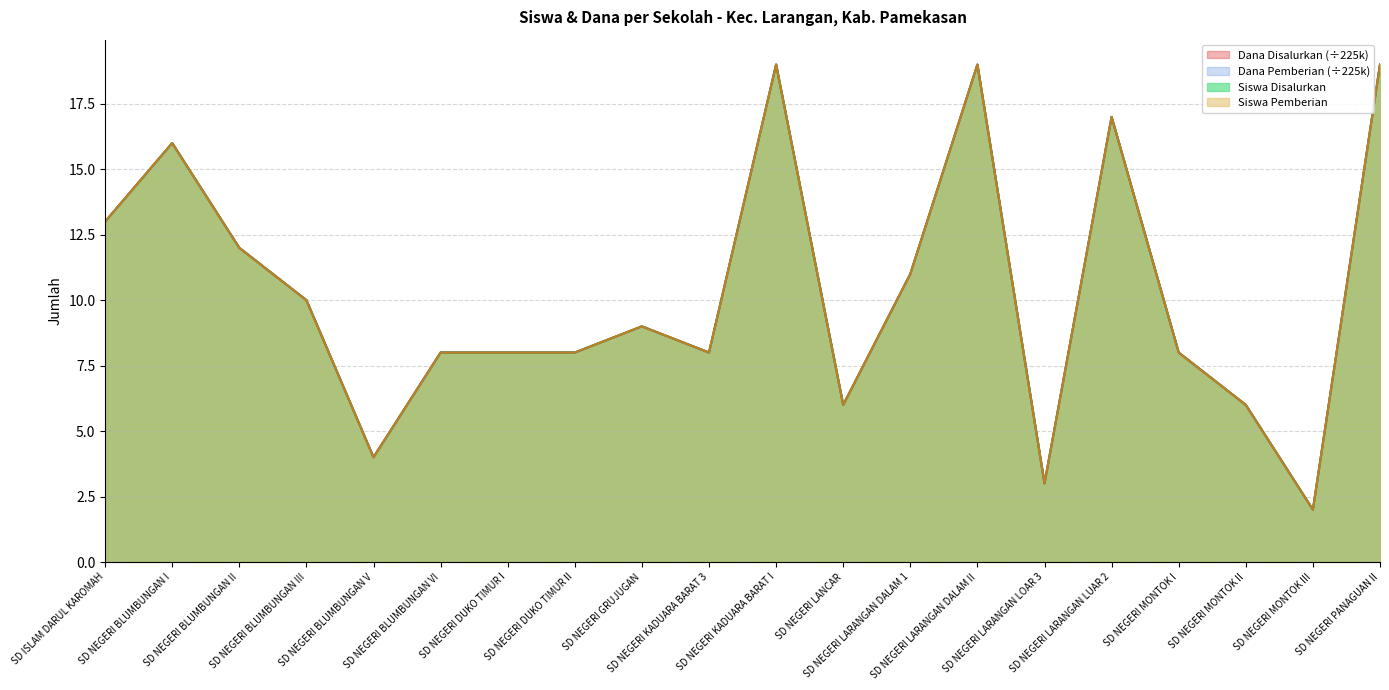

Which has a higher value, SD NEGERI BLUMBUNGAN I or SD NEGERI LARANGAN LOAR 3?

SD NEGERI BLUMBUNGAN I